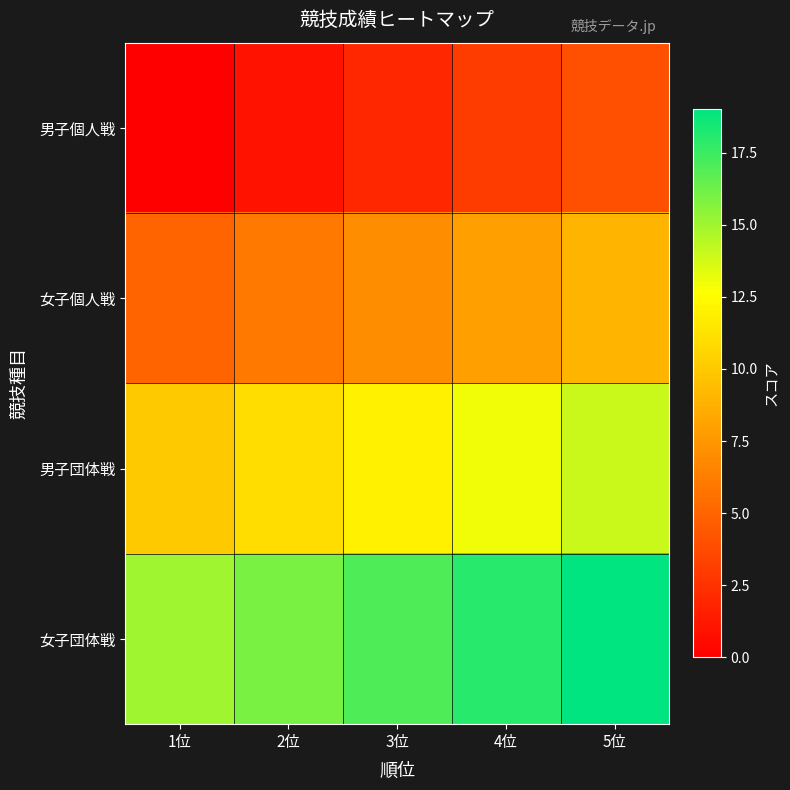

How many series are shown in this chart?

4